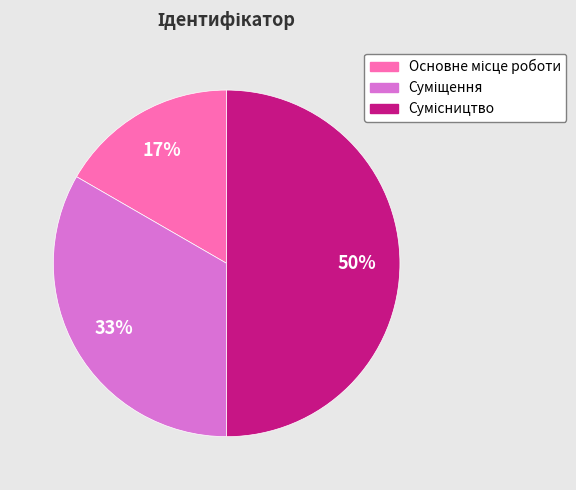

How many segments does this pie chart have?

3